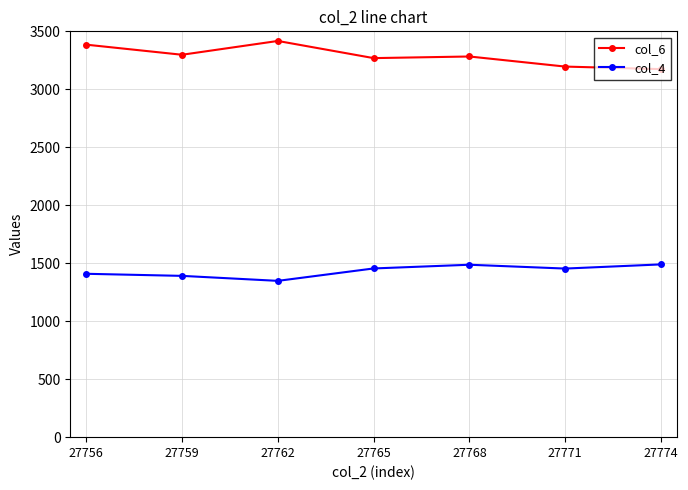

What is the total value across all series at 27765?

4724